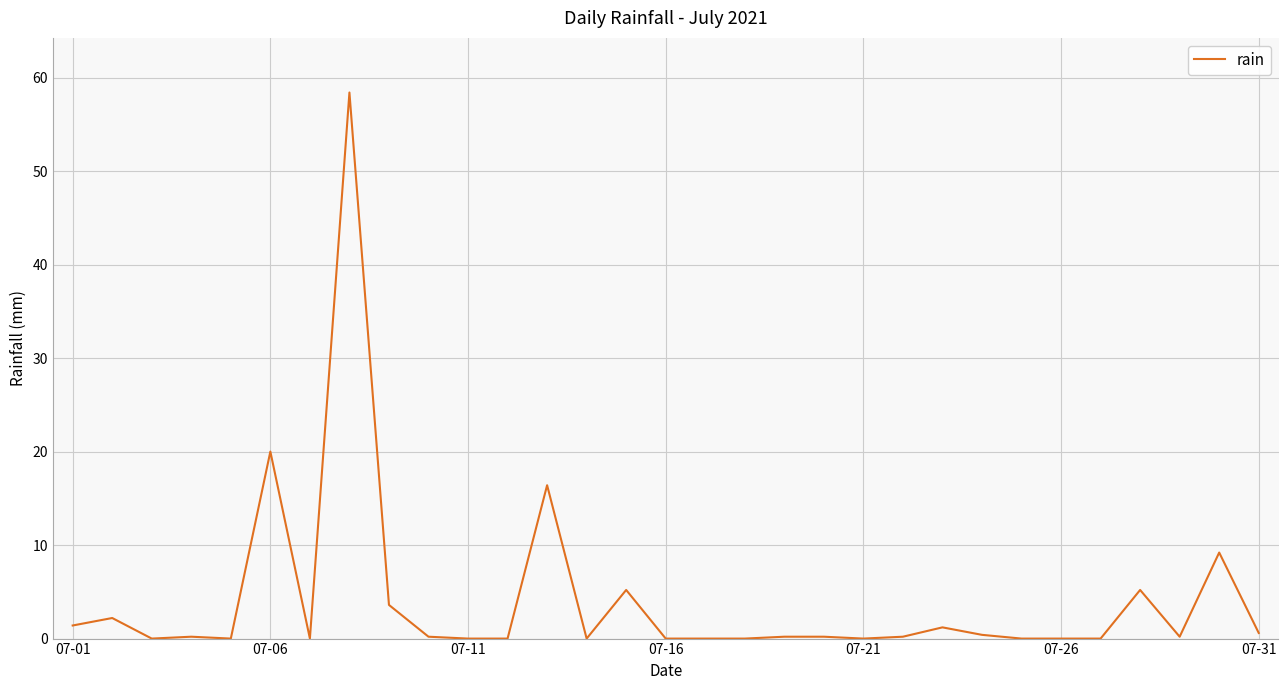

Does the chart display data point markers on the line(s)?

No